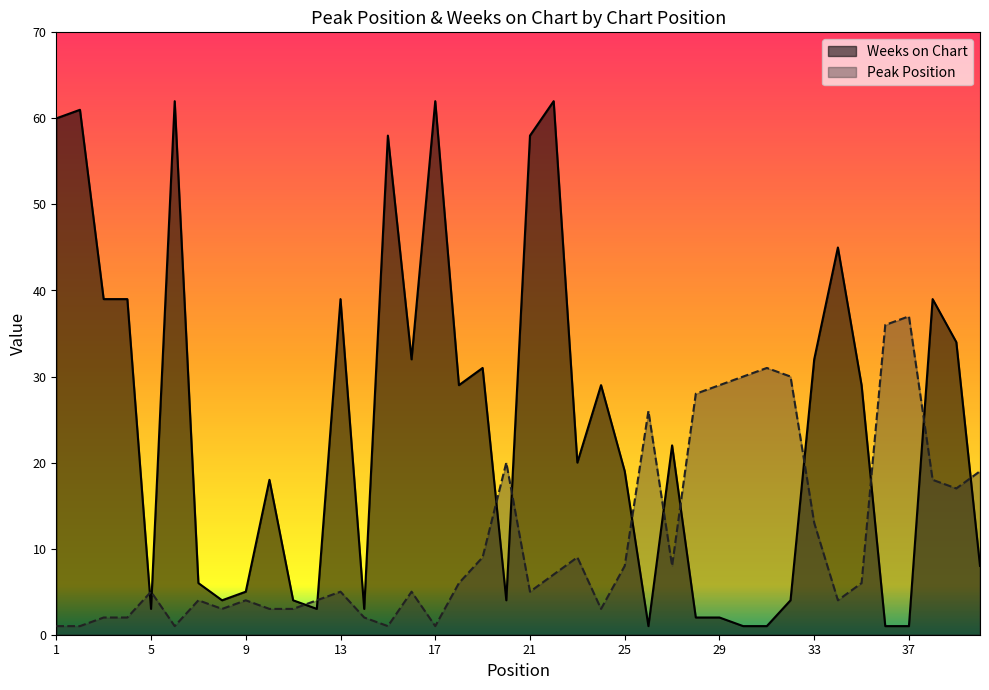

Which series changed the most between 29 and 30?

Peak Position